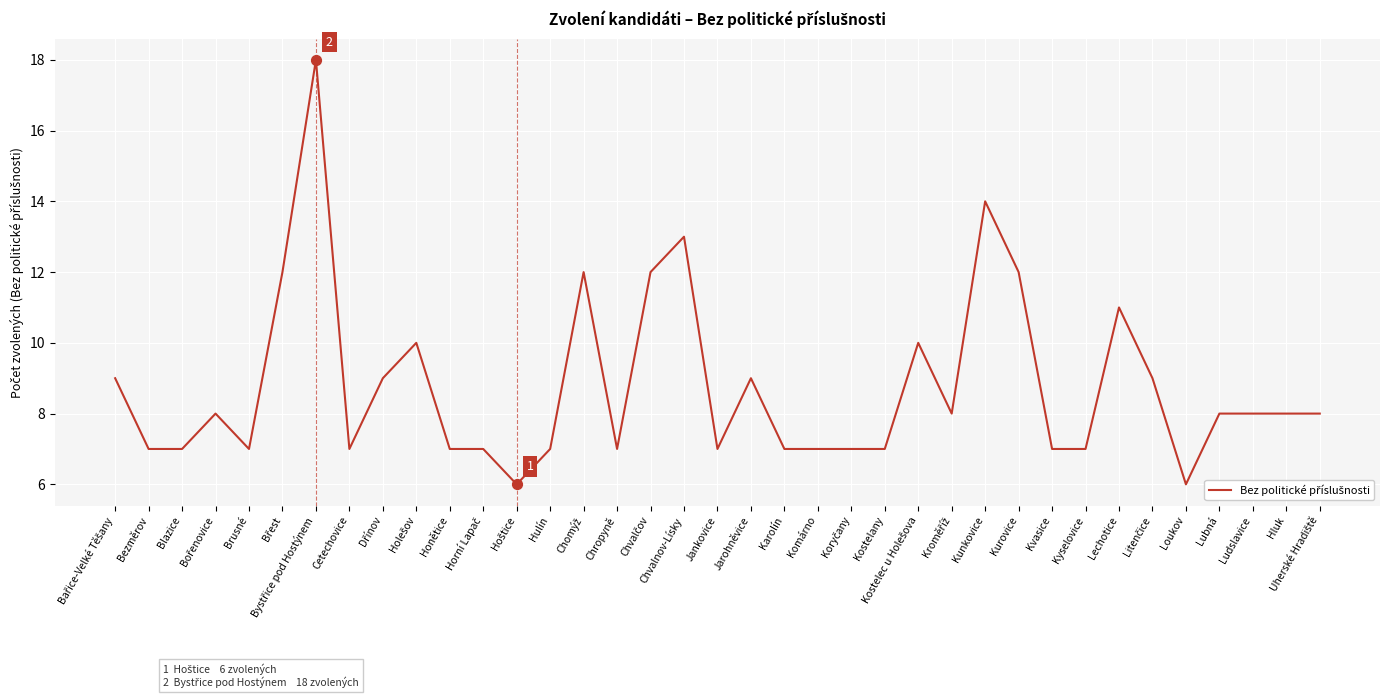

Between Kyselovice and Kunkovice, which is larger?

Kunkovice